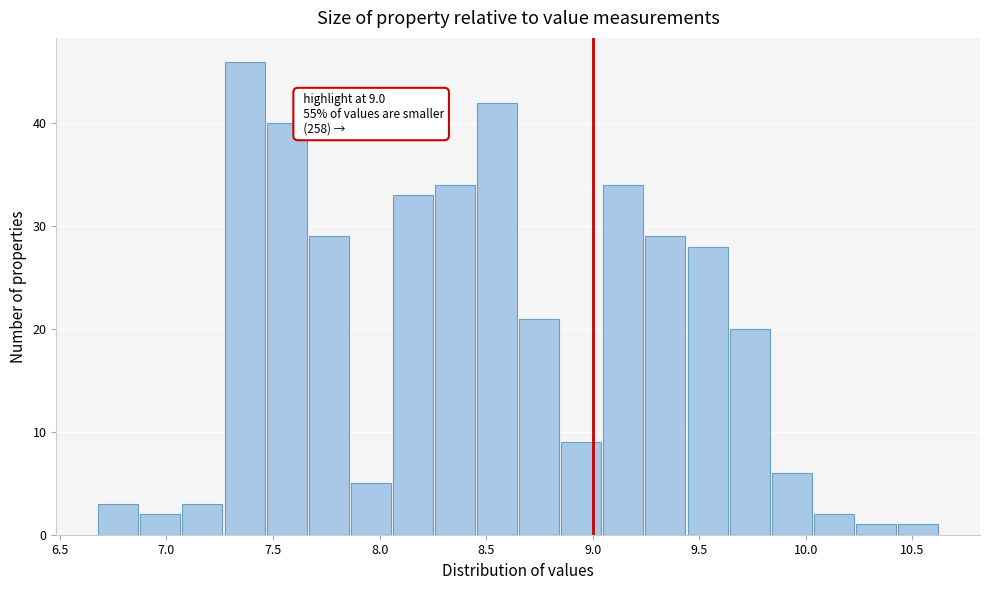

Read against the x-axis, roughly where is the centre of the tallest bar?

7.35